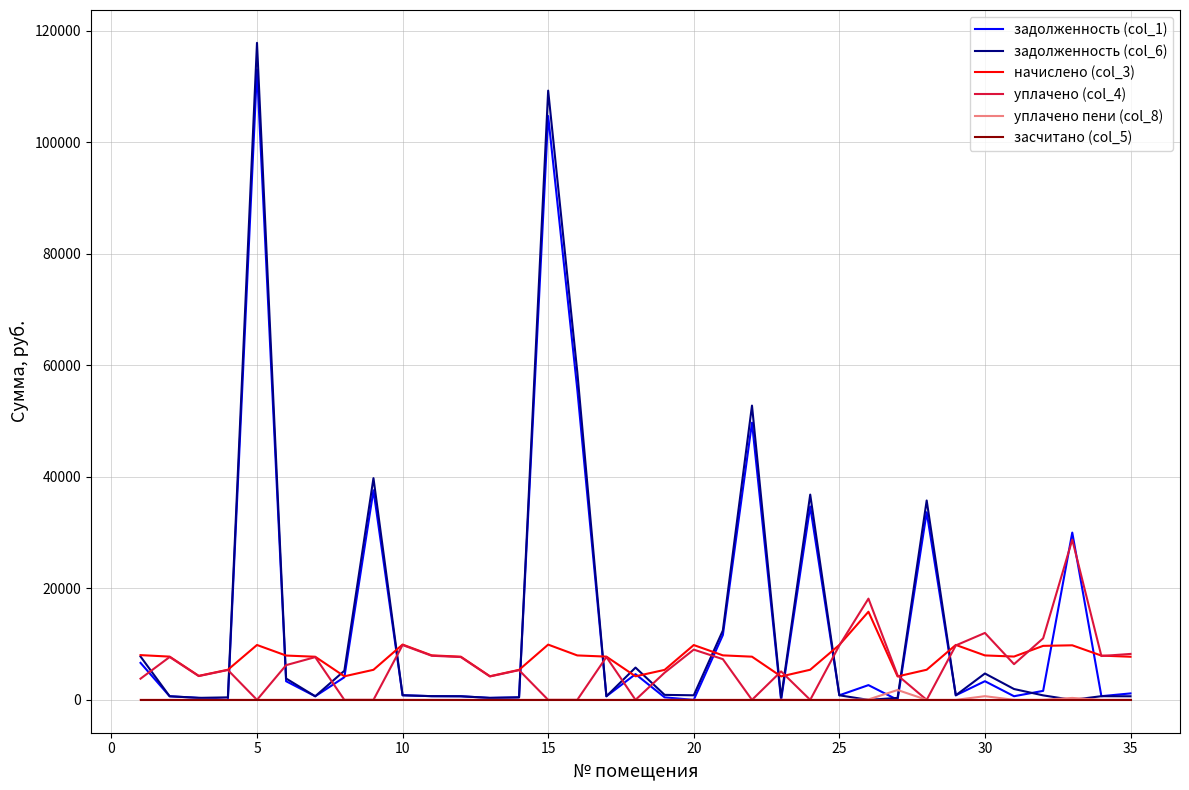

What is the maximum value shown in the chart?

117799.7